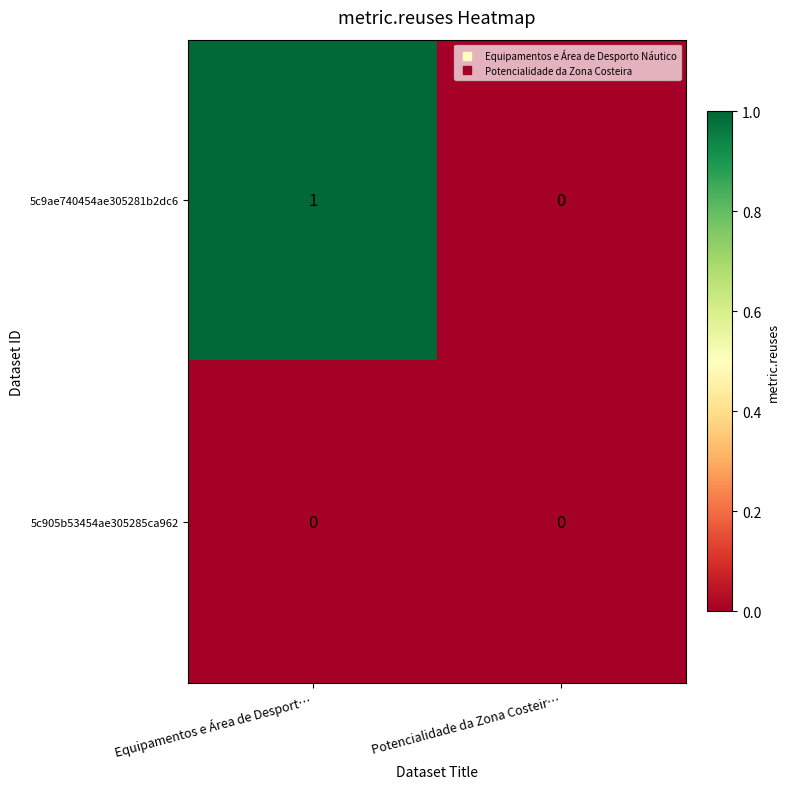

How many series are shown in this chart?

2